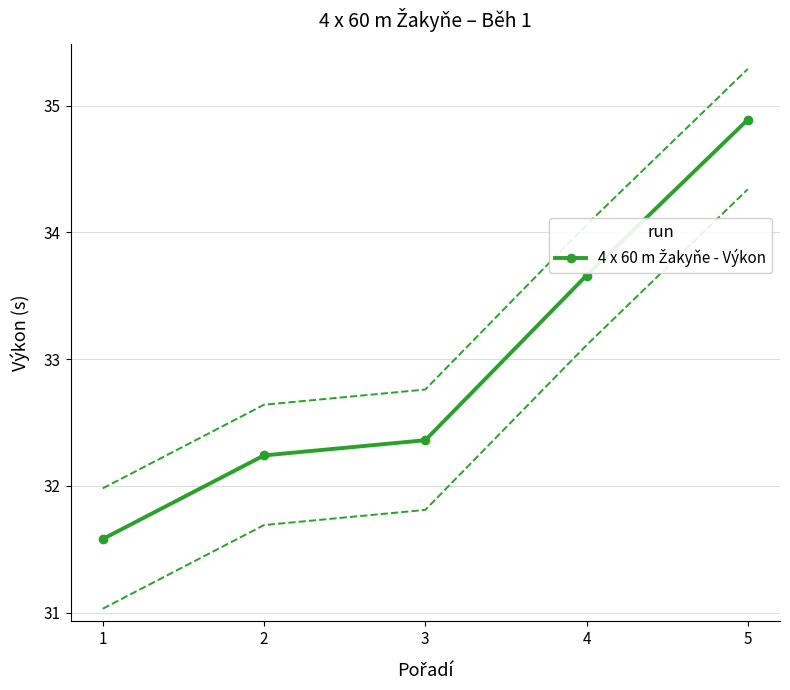

What is the value of the 1st point from the left?

31.6